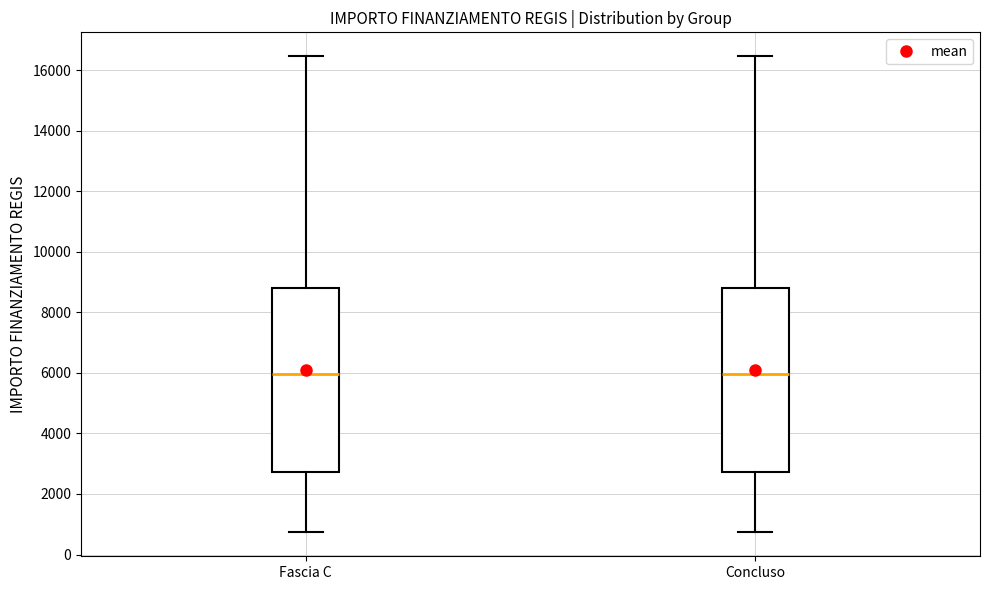

Reading left to right, read every box against the y-axis: the position of its median line, the range the box covers, and the ends of its whiskers. The values are not printed on the chart, so give them approximately, as read against the axis.

Fascia C: median 6000, box 2800 to 8800, whiskers 800 to 16400
Concluso: median 6000, box 2800 to 8800, whiskers 800 to 16400